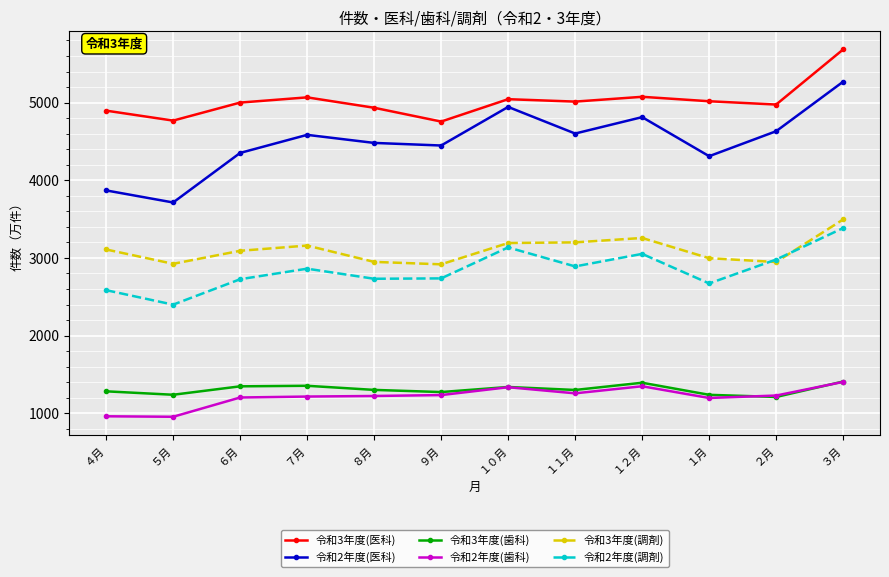

What is the difference between the 令和3年度(調剤) values at １月 and ９月?

78.9